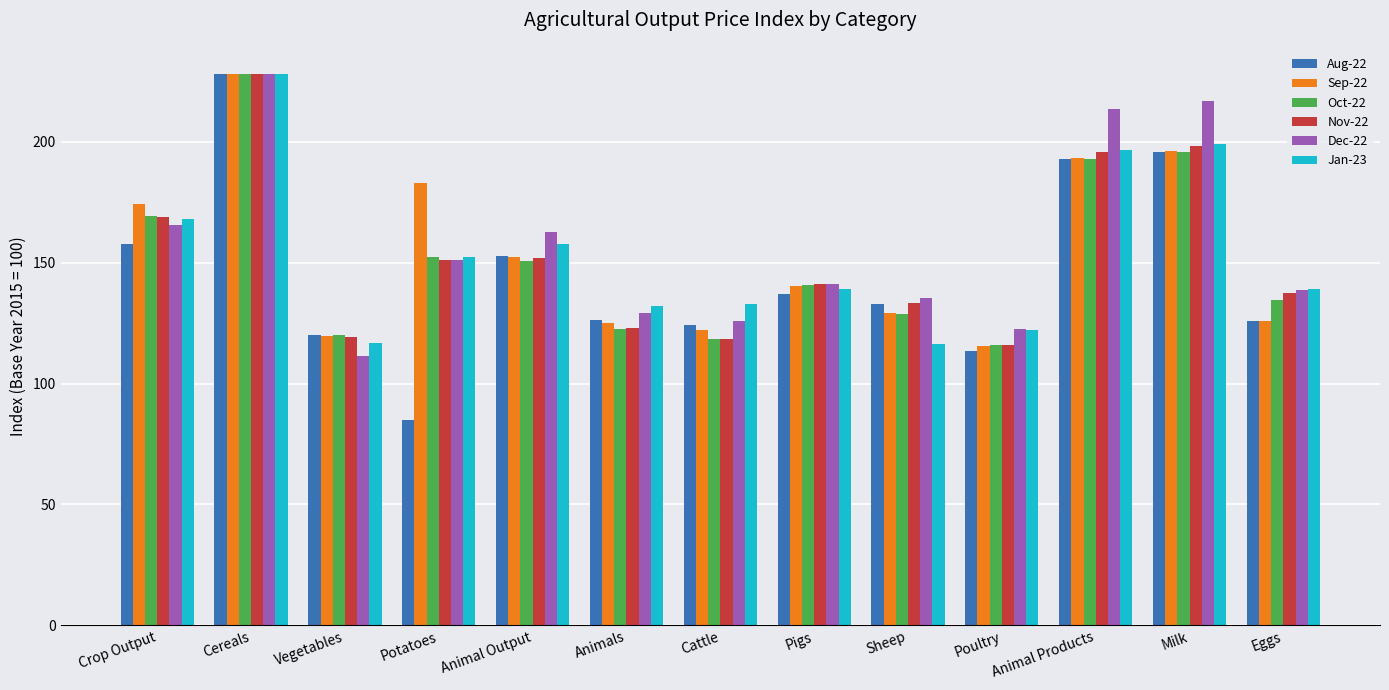

Which series has the widest spread of values?

Aug-22